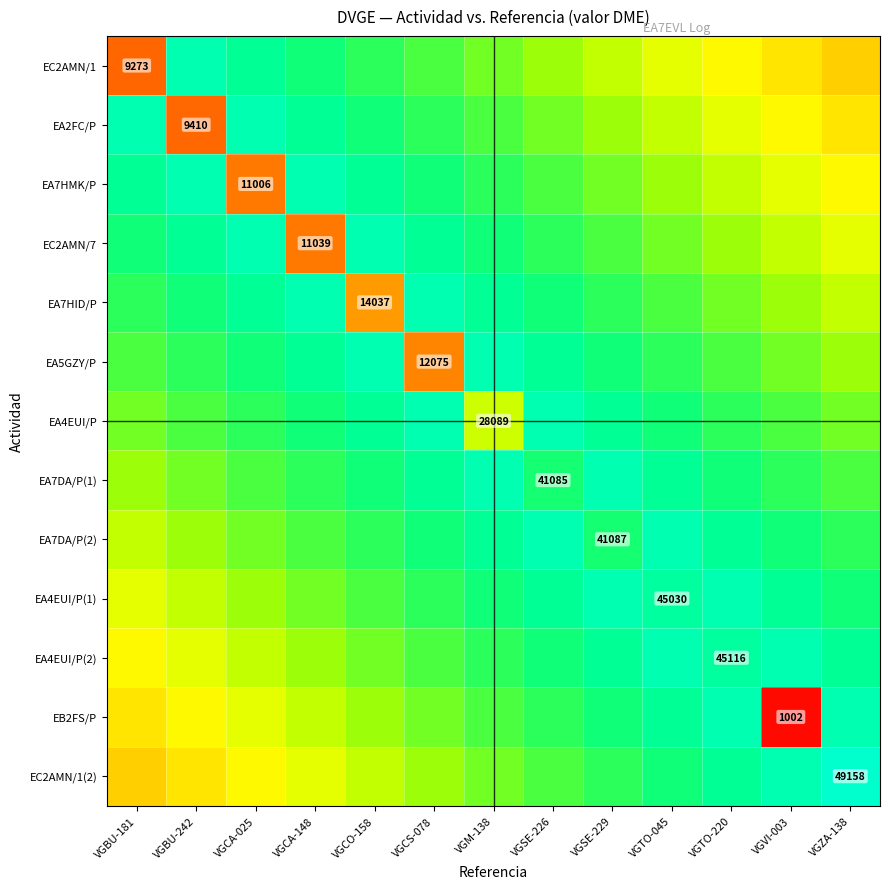

The value of EC2AMN/7 at VGZA-138 is 13764.9. True or false?

False